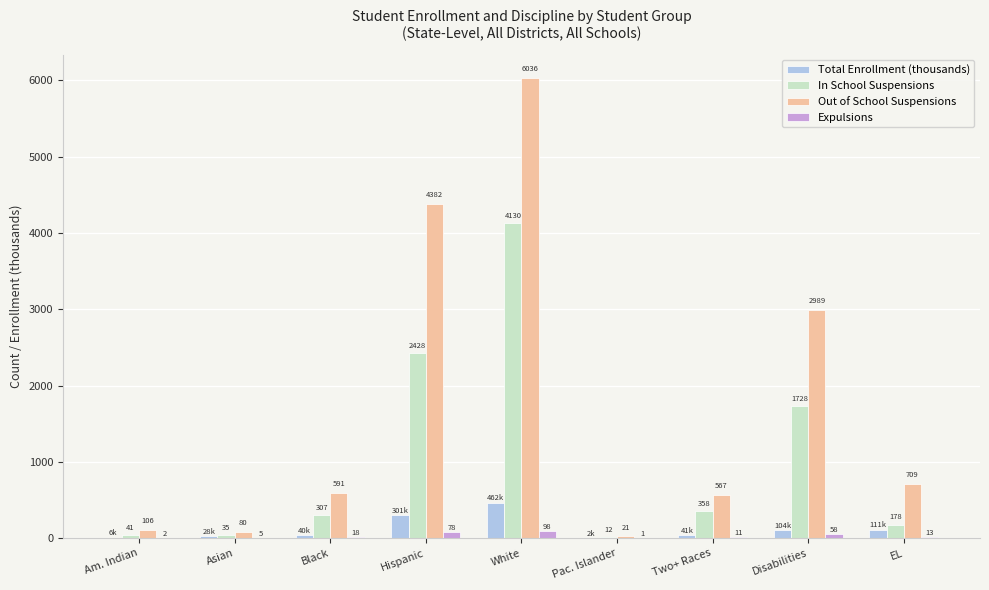

Which category has the highest value in the Out of School Suspensions series?

White